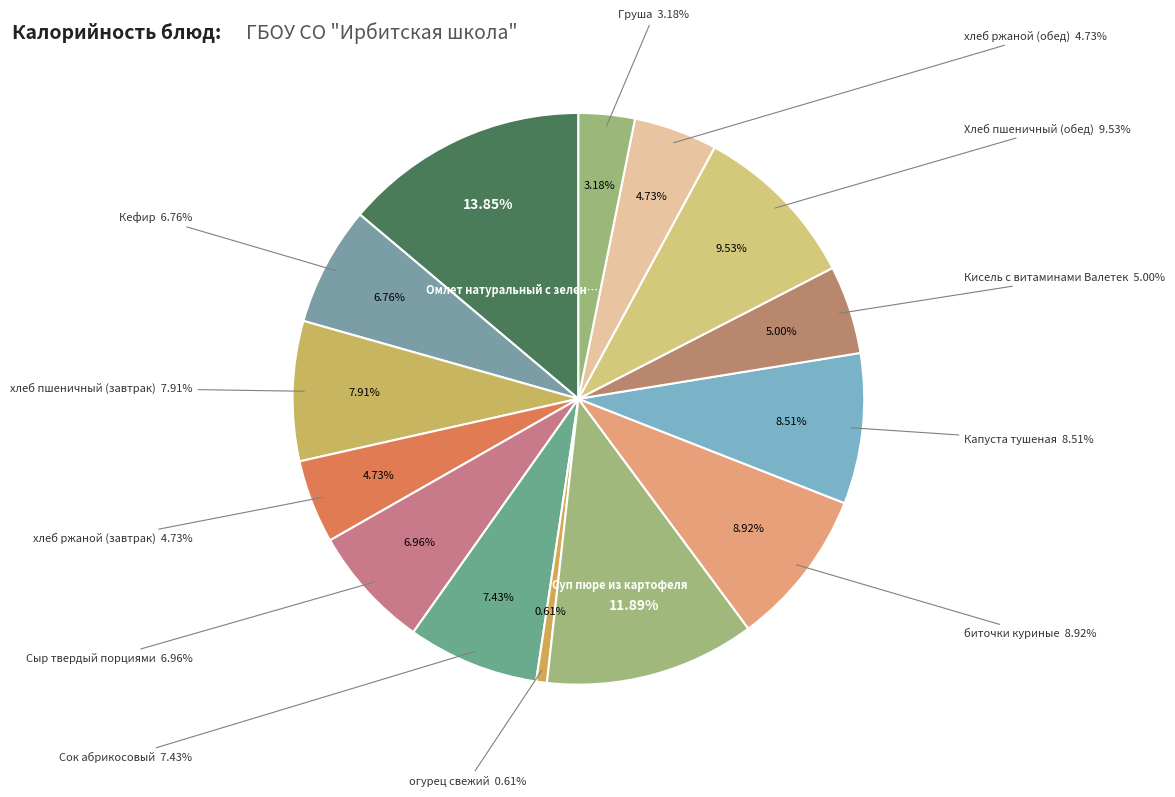

Is there a majority slice in this chart?

No